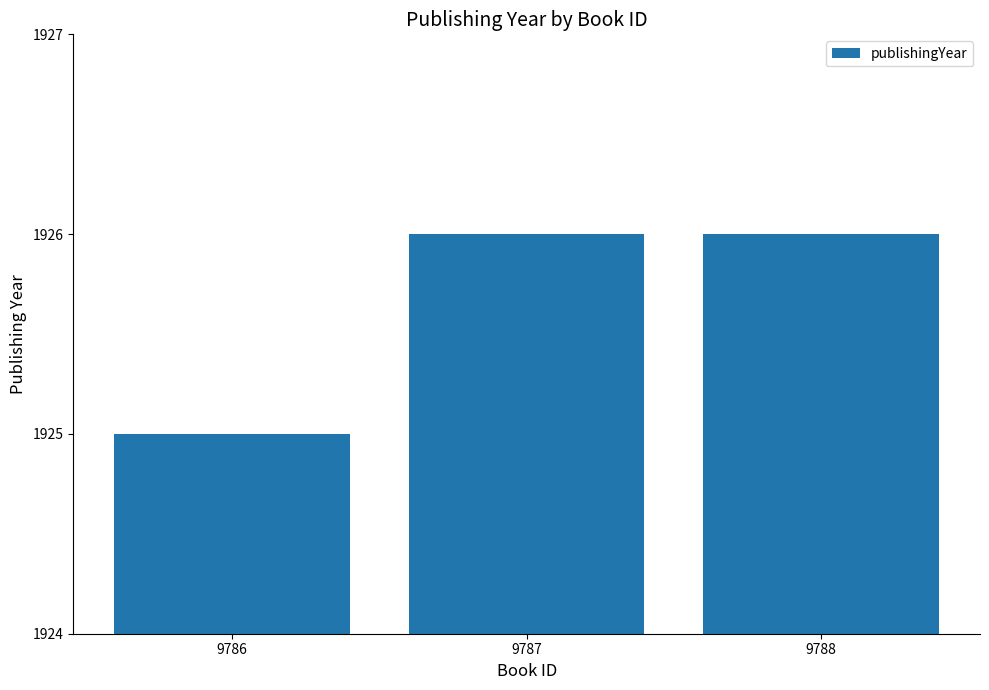

How many values are below 1926?

1